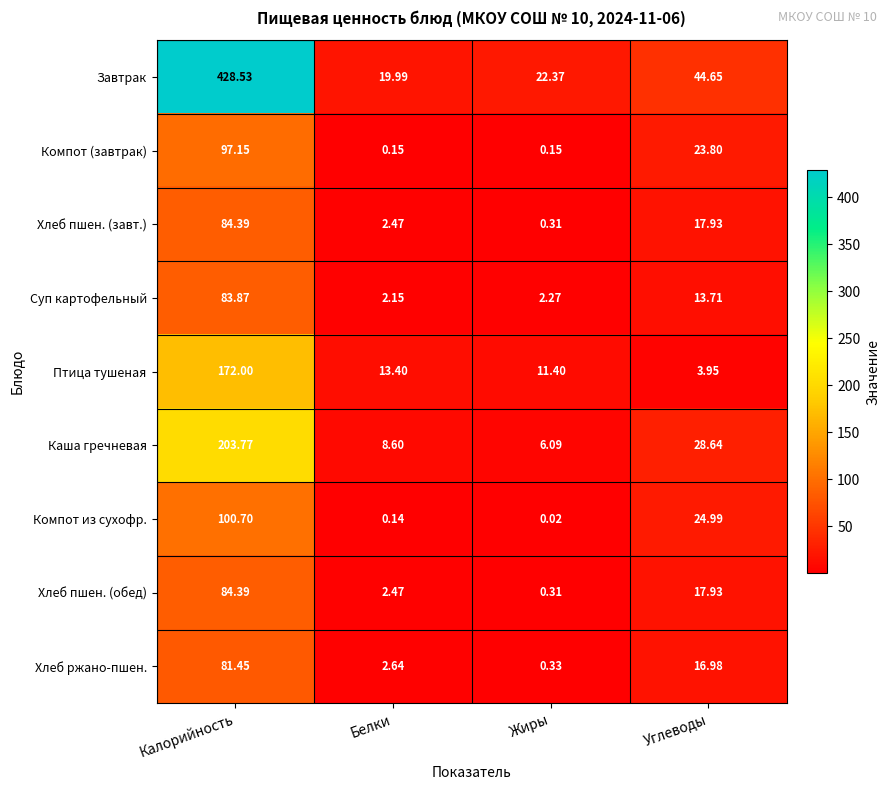

Which category has the lowest value in the Хлеб ржано-пшен. series?

Жиры